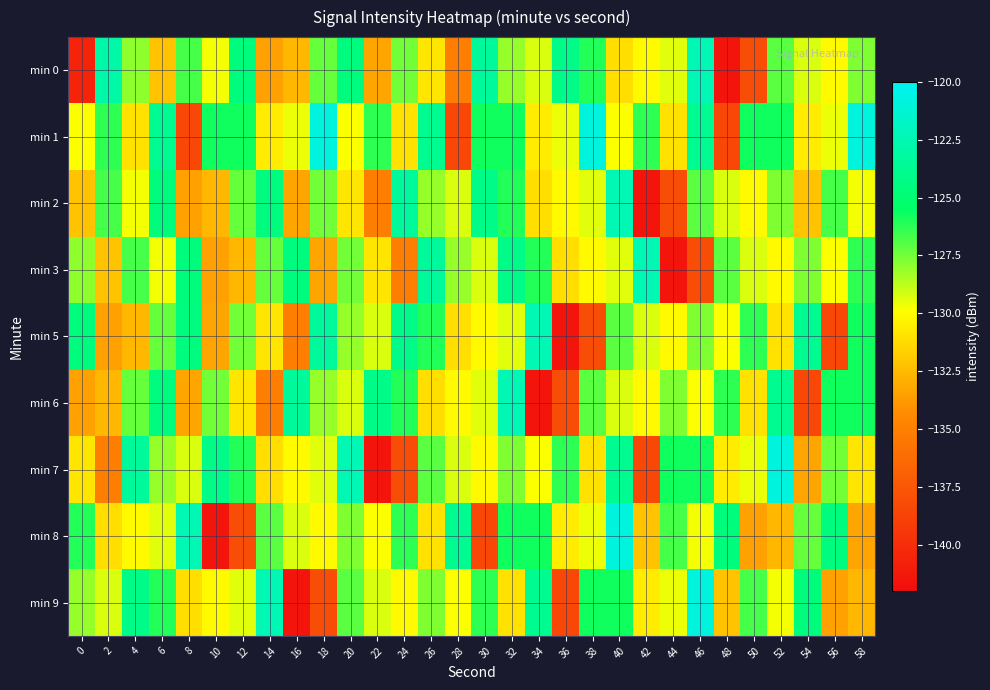

Reading left to right, transcribe all the data shown in this chart.

min 0: 0=-140.6	2=-123.0	4=-128.0	6=-132.2	8=-126.7	10=-129.7	12=-124.6	14=-133.5	16=-132.6	18=-127.3	20=-124.5	22=-133.3	24=-127.5	26=-130.9	28=-135.1	30=-123.4	32=-128.1	34=-129.3	36=-124.1	38=-126.1	40=-131.2	42=-130.1	44=-129.4	46=-122.4	48=-141.5	50=-138.1	52=-127.1	54=-129.3	56=-130.1	58=-127.7
min 1: 0=-129.9	2=-126.3	4=-131.0	6=-123.8	8=-138.4	10=-125.8	12=-125.8	14=-130.6	16=-129.6	18=-120.8	20=-129.9	22=-126.3	24=-131.0	26=-123.8	28=-138.4	30=-125.8	32=-125.8	34=-130.6	36=-129.6	38=-120.8	40=-129.9	42=-126.3	44=-131.0	46=-123.8	48=-138.4	50=-125.8	52=-125.8	54=-130.6	56=-129.6	58=-120.8
min 2: 0=-132.2	2=-126.7	4=-129.7	6=-124.6	8=-133.5	10=-132.6	12=-127.3	14=-124.5	16=-133.3	18=-127.5	20=-130.9	22=-135.1	24=-123.4	26=-128.1	28=-129.3	30=-124.1	32=-126.1	34=-131.2	36=-130.1	38=-129.4	40=-122.4	42=-141.5	44=-138.1	46=-127.1	48=-129.3	50=-130.1	52=-127.7	54=-132.2	56=-126.7	58=-129.7
min 3: 0=-128.0	2=-132.2	4=-126.7	6=-129.7	8=-124.6	10=-133.5	12=-132.6	14=-127.3	16=-124.5	18=-133.3	20=-127.5	22=-130.9	24=-135.1	26=-123.4	28=-128.1	30=-129.3	32=-124.1	34=-126.1	36=-131.2	38=-130.1	40=-129.4	42=-122.4	44=-141.5	46=-138.1	48=-127.1	50=-129.3	52=-130.1	54=-127.7	56=-129.9	58=-126.3
min 5: 0=-124.6	2=-133.5	4=-132.6	6=-127.3	8=-124.5	10=-133.3	12=-127.5	14=-130.9	16=-135.1	18=-123.4	20=-128.1	22=-129.3	24=-124.1	26=-126.1	28=-131.2	30=-130.1	32=-129.4	34=-122.4	36=-141.5	38=-138.1	40=-127.1	42=-129.3	44=-130.1	46=-127.7	48=-129.9	50=-126.3	52=-131.0	54=-123.8	56=-138.4	58=-125.8
min 6: 0=-133.5	2=-132.6	4=-127.3	6=-124.5	8=-133.3	10=-127.5	12=-130.9	14=-135.1	16=-123.4	18=-128.1	20=-129.3	22=-124.1	24=-126.1	26=-131.2	28=-130.1	30=-129.4	32=-122.4	34=-141.5	36=-138.1	38=-127.1	40=-129.3	42=-130.1	44=-127.7	46=-129.9	48=-126.3	50=-131.0	52=-123.8	54=-138.4	56=-125.8	58=-125.8
min 7: 0=-130.9	2=-135.1	4=-123.4	6=-128.1	8=-129.3	10=-124.1	12=-126.1	14=-131.2	16=-130.1	18=-129.4	20=-122.4	22=-141.5	24=-138.1	26=-127.1	28=-129.3	30=-130.1	32=-127.7	34=-129.9	36=-126.3	38=-131.0	40=-123.8	42=-138.4	44=-125.8	46=-125.8	48=-130.6	50=-129.6	52=-120.8	54=-133.3	56=-127.5	58=-130.9
min 8: 0=-126.1	2=-131.2	4=-130.1	6=-129.4	8=-122.4	10=-141.5	12=-138.1	14=-127.1	16=-129.3	18=-130.1	20=-127.7	22=-129.9	24=-126.3	26=-131.0	28=-123.8	30=-138.4	32=-125.8	34=-125.8	36=-130.6	38=-129.6	40=-120.8	42=-132.2	44=-126.7	46=-129.7	48=-124.6	50=-133.5	52=-132.6	54=-127.3	56=-124.5	58=-133.3
min 9: 0=-128.1	2=-129.3	4=-124.1	6=-126.1	8=-131.2	10=-130.1	12=-129.4	14=-122.4	16=-141.5	18=-138.1	20=-127.1	22=-129.3	24=-130.1	26=-127.7	28=-129.9	30=-126.3	32=-131.0	34=-123.8	36=-138.4	38=-125.8	40=-125.8	42=-130.6	44=-129.6	46=-120.8	48=-132.2	50=-126.7	52=-129.7	54=-124.6	56=-133.5	58=-132.6